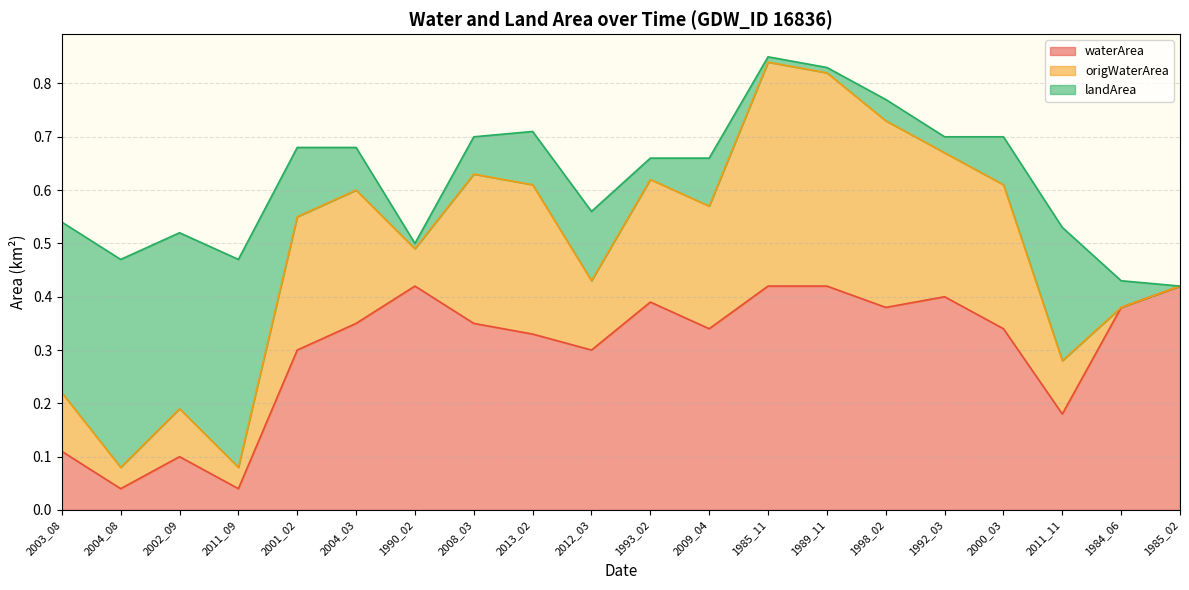

What is the difference between the waterArea values at 2004_03 and 1985_02?

0.1